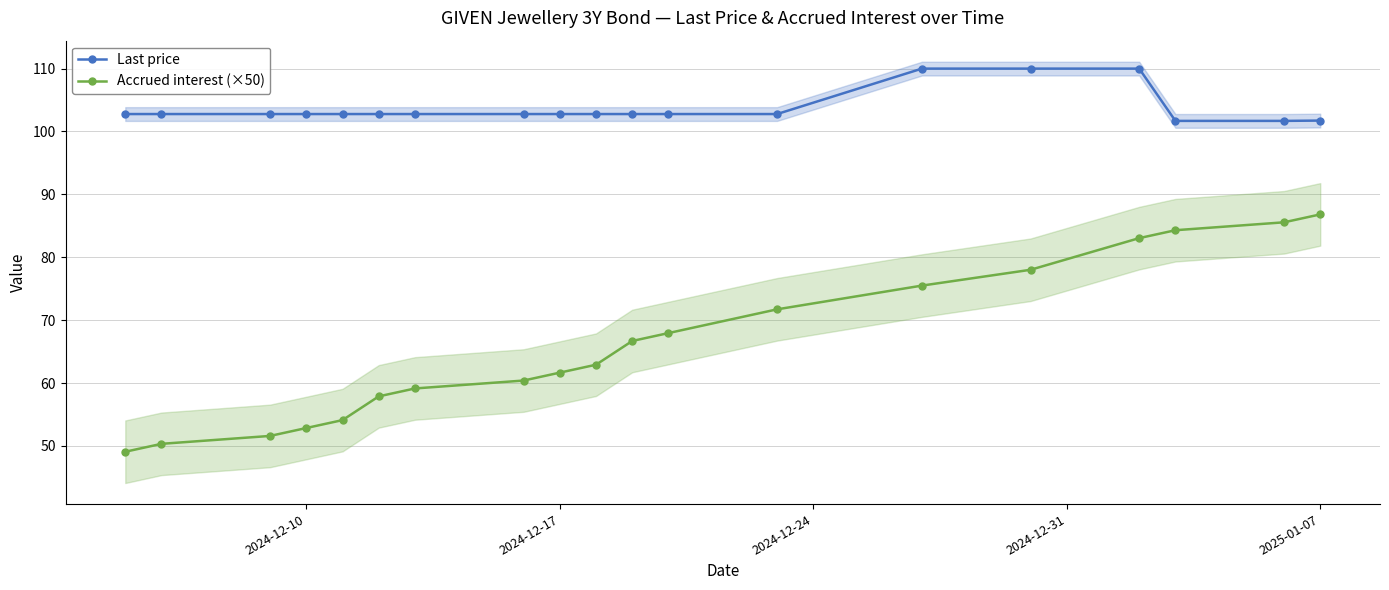

True or false: Last price and Accrued interest (×50) intersect in this chart.

False